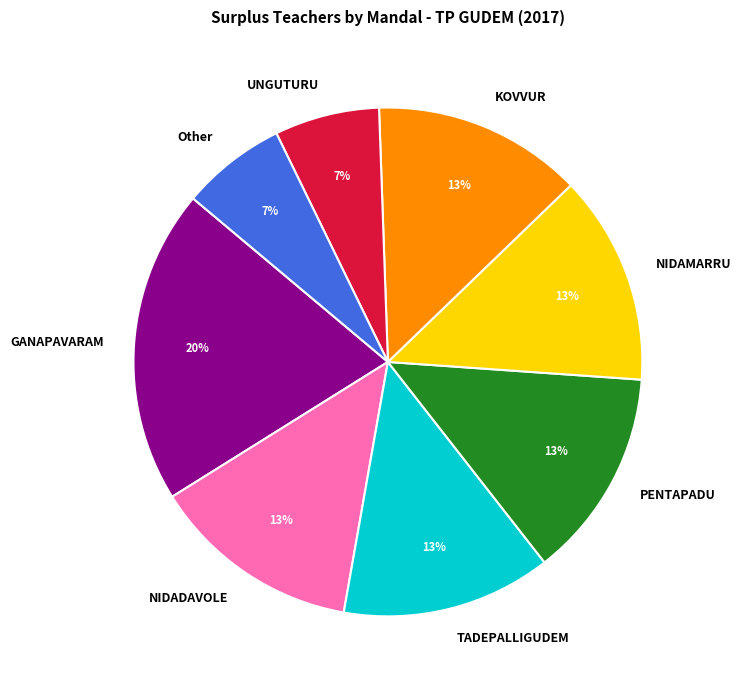

To the nearest percent, what is the average slice percentage?

12%